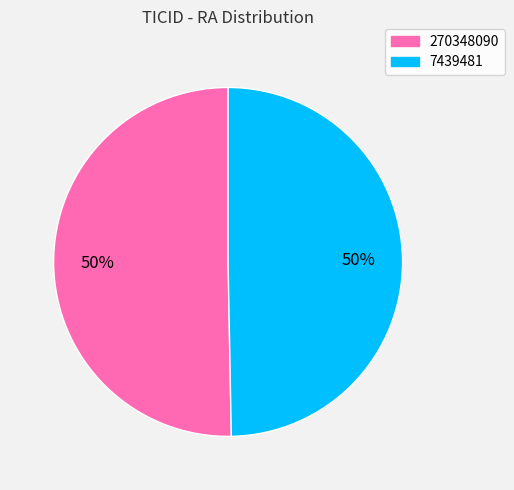

Between 270348090 and 7439481, which is larger?

270348090